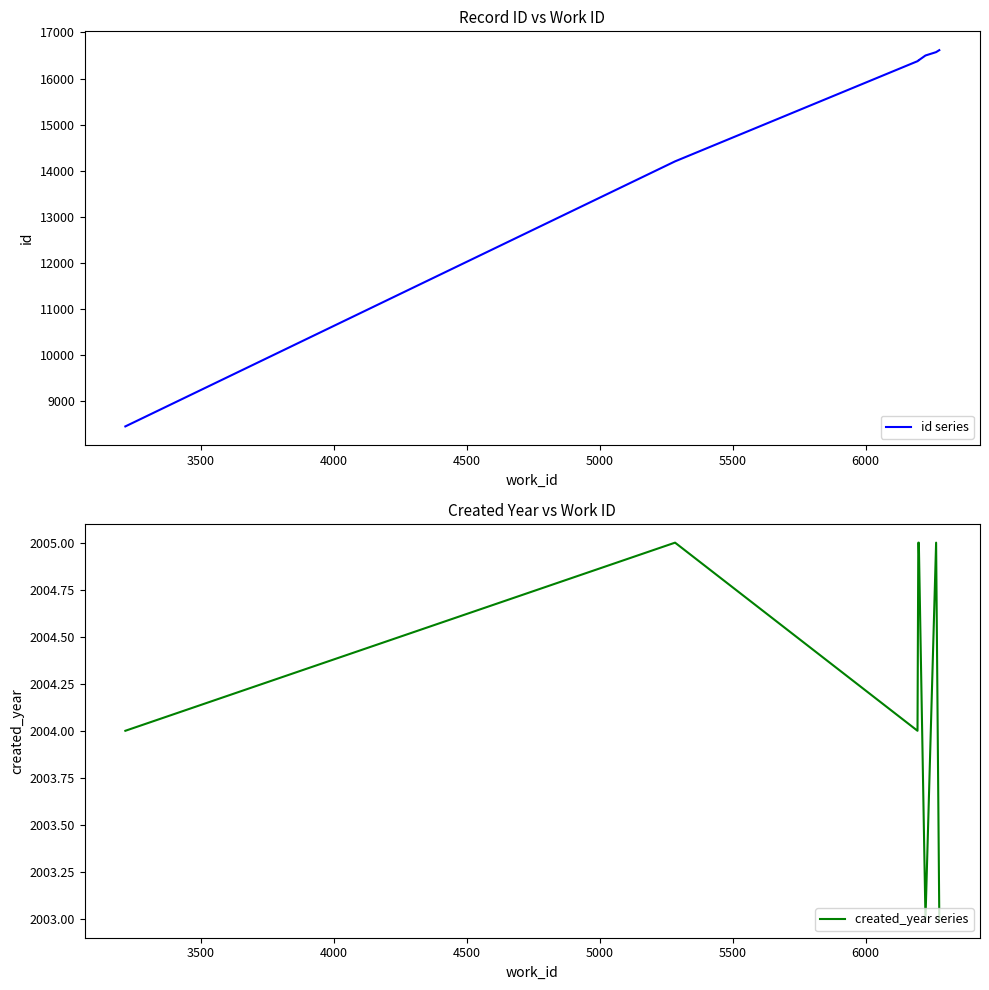

What is the difference between the maximum and minimum values in the created_year series series?

2